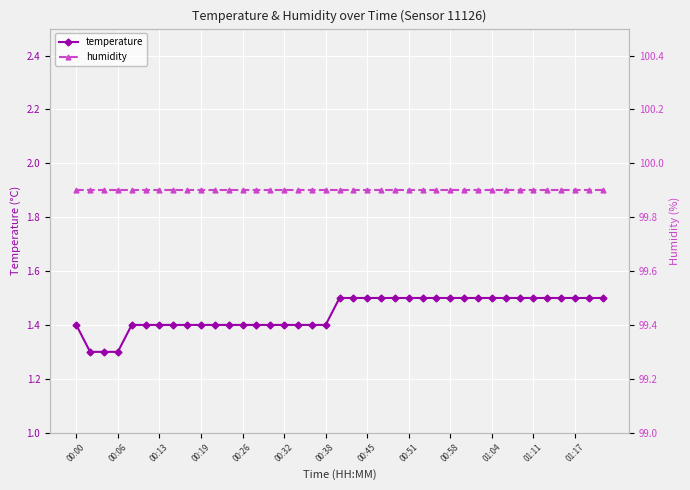

At which label is humidity closest to 99?

00:00